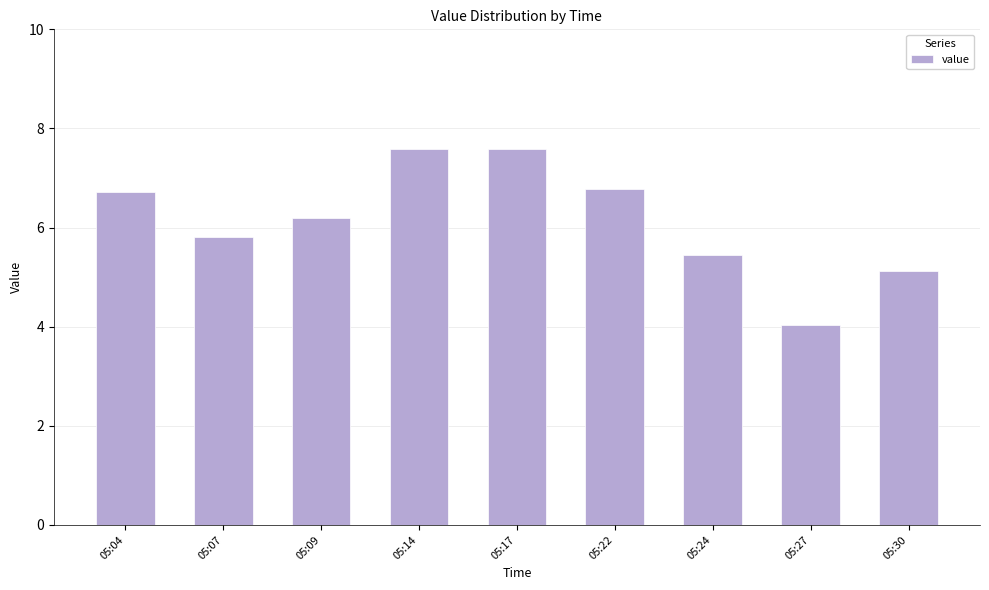

Approximately how many times larger is the value at 05:22 compared to 05:14?

0.9